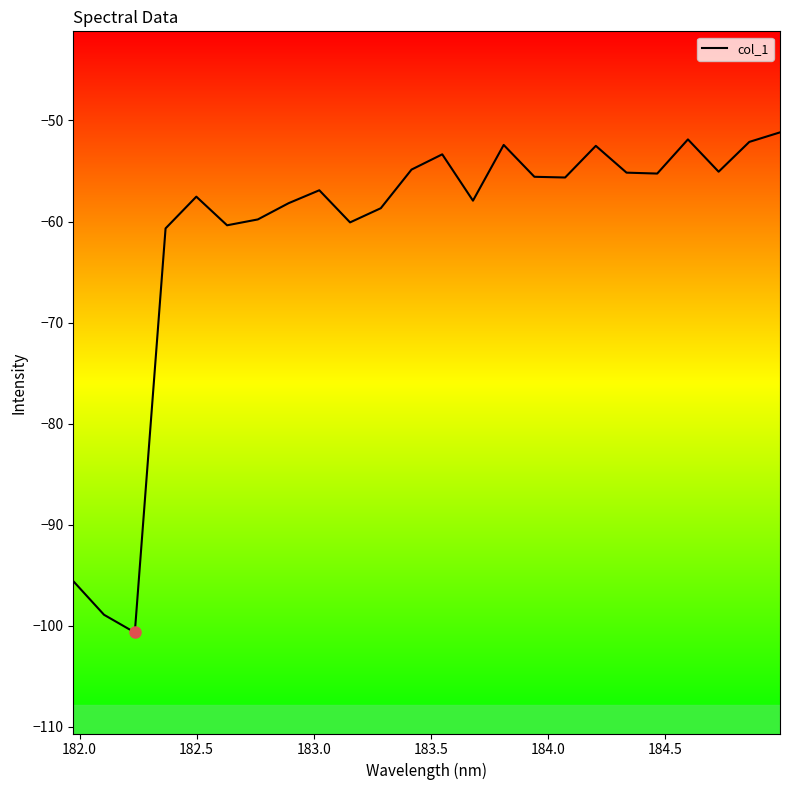

What is the difference between the maximum and minimum values?

49.5